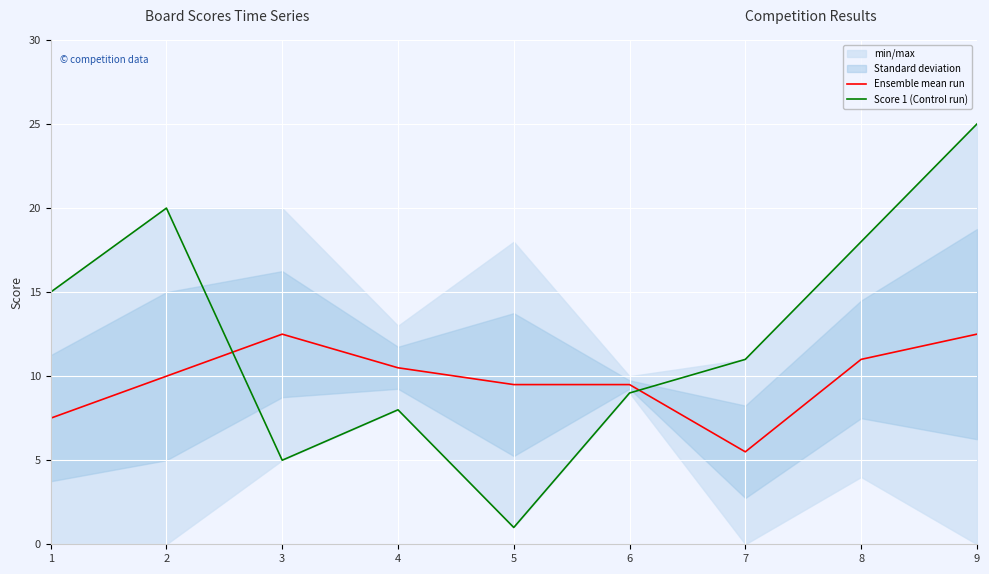

Which series has the widest spread of values?

Score 1 (Control run)